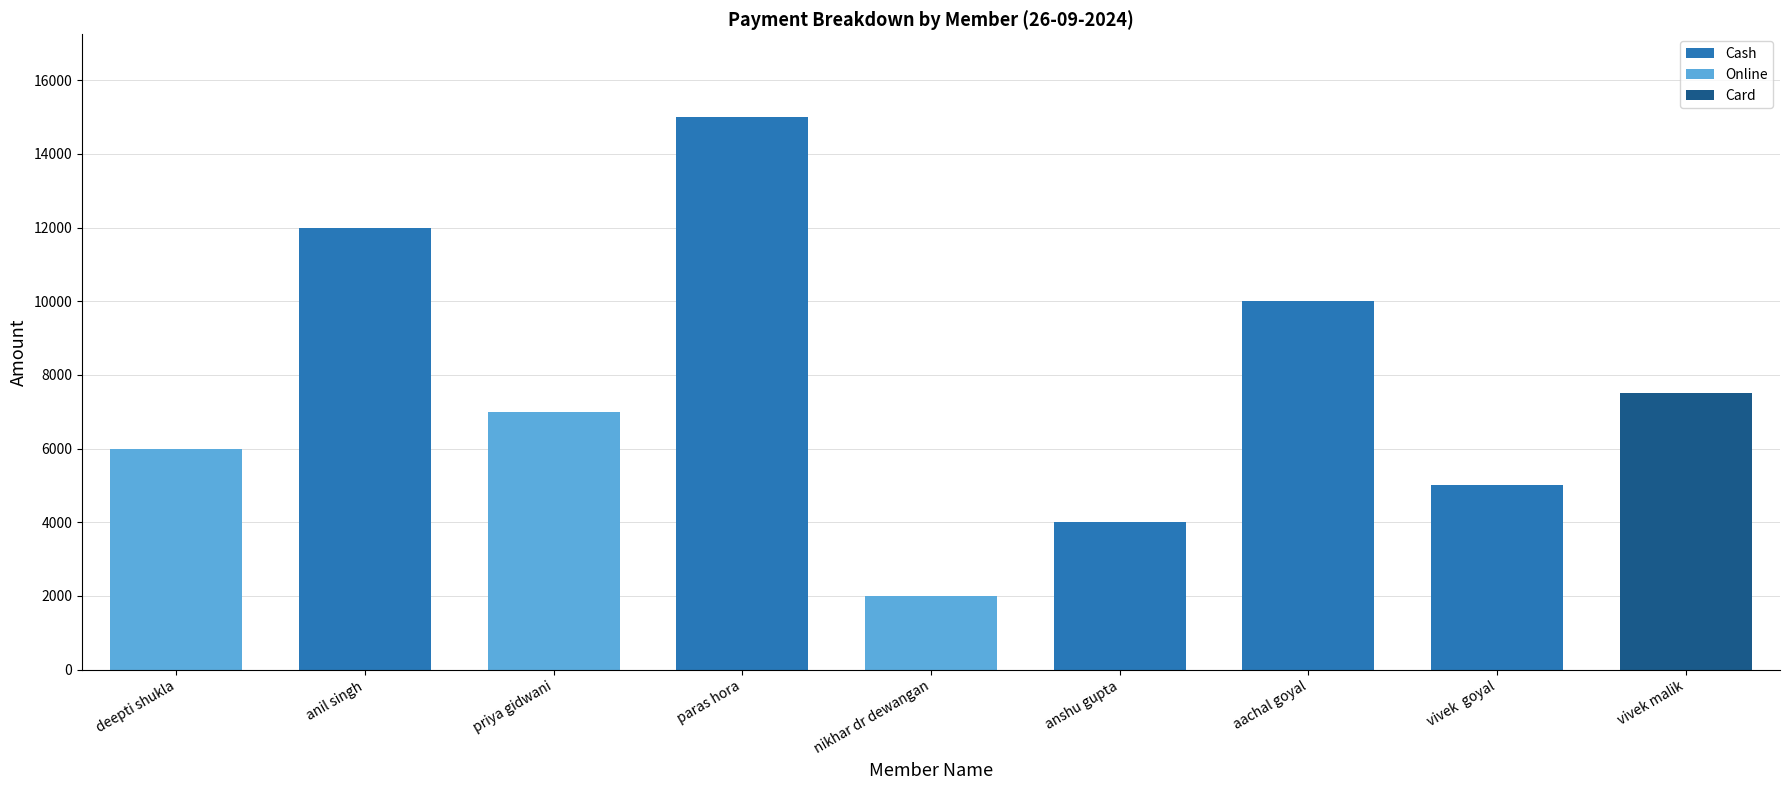

At which category is the sum across all series the highest?

paras hora